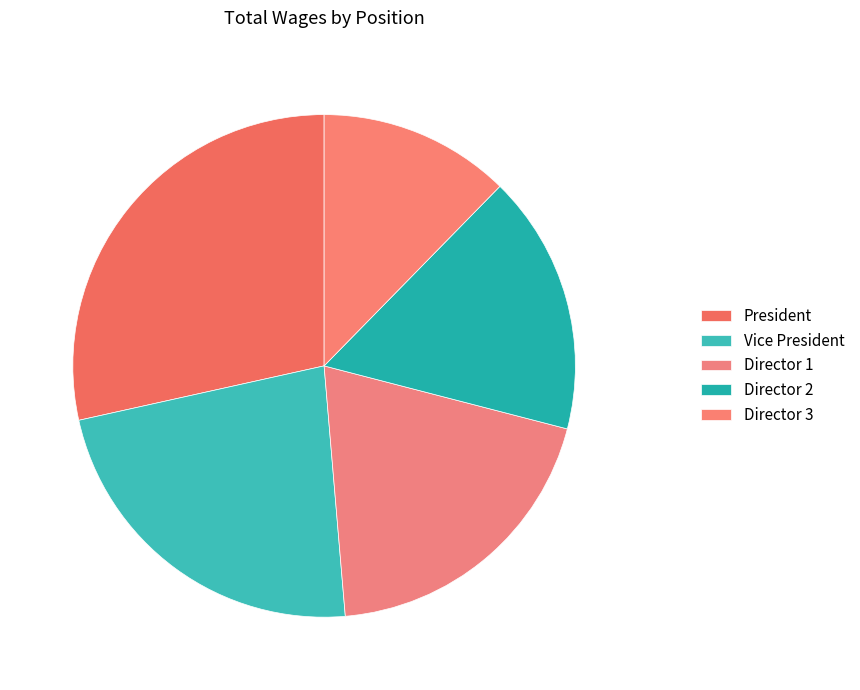

Does any single category account for the majority?

No